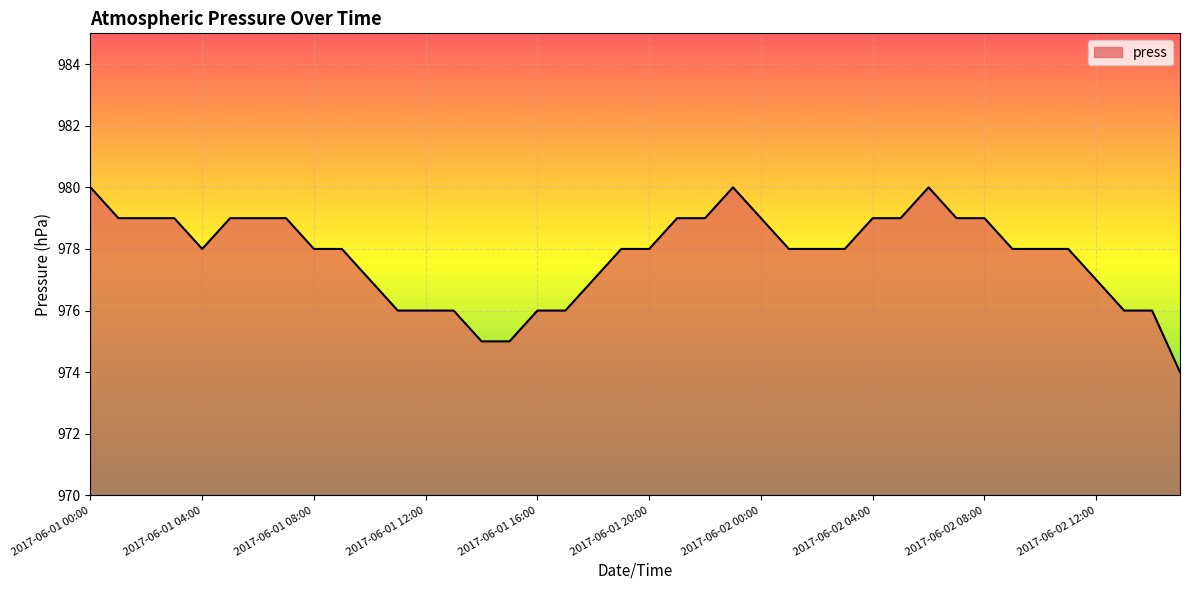

What is the difference between the second highest and second lowest values?

5